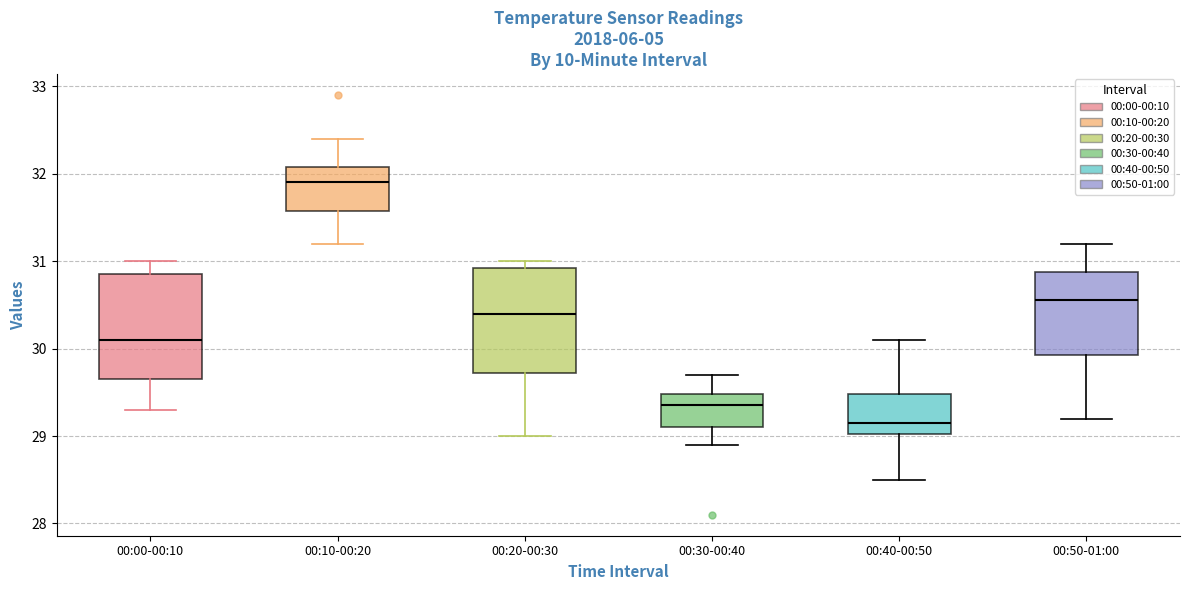

Which box has the highest median line?

00:10-00:20